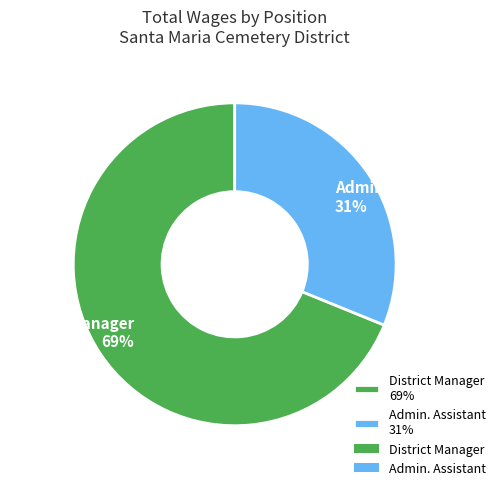

How many segments does this pie chart have?

2